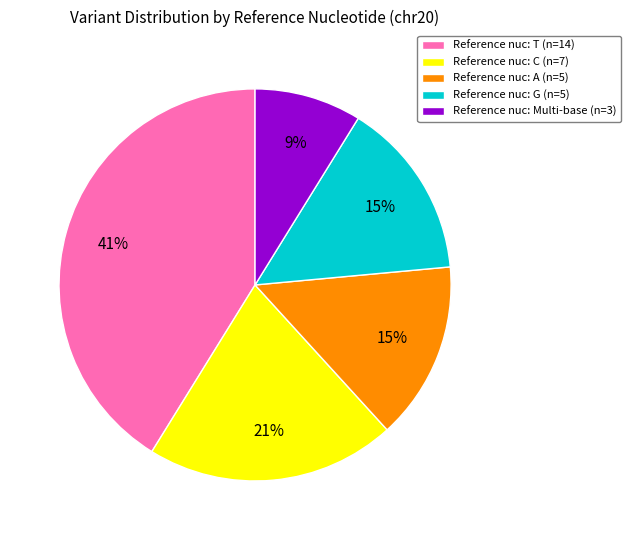

What is the ratio of the value at Reference nuc: G (n=5) to the value at Reference nuc: T (n=14)?

0.4